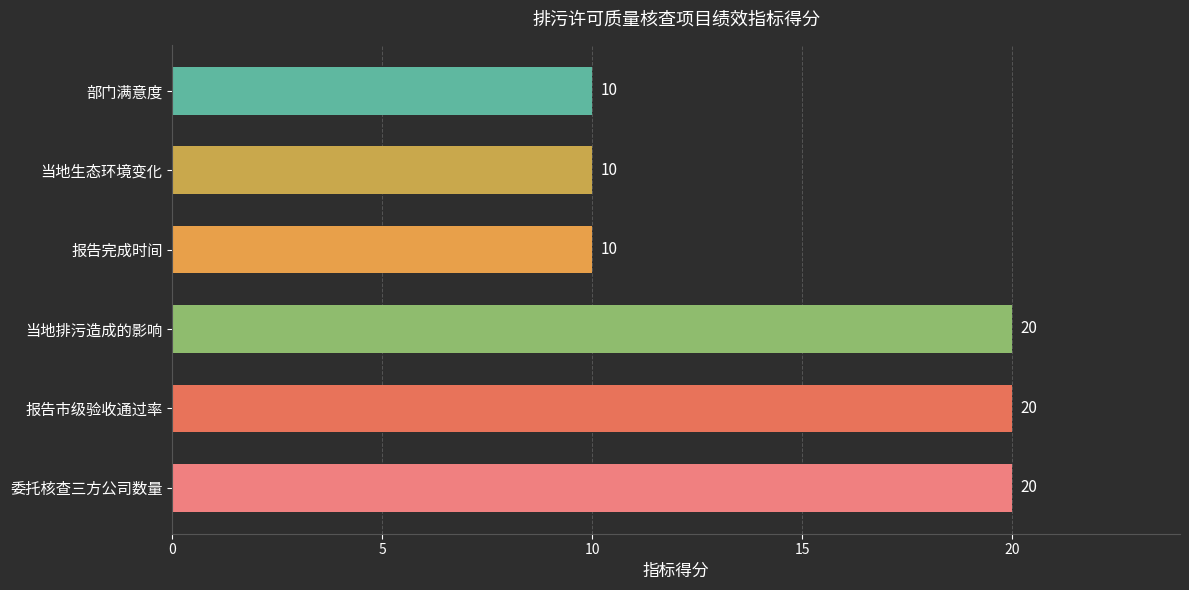

How many values are between 10 and 20?

6